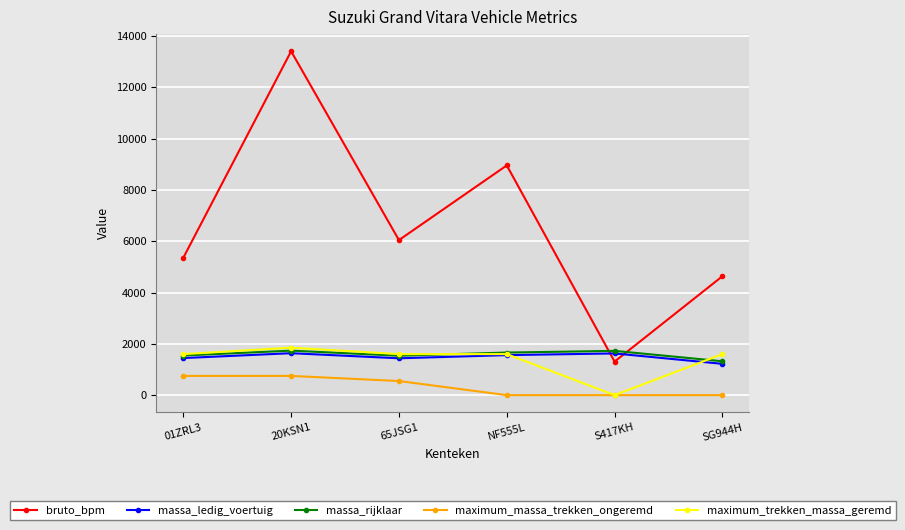

What is the total value across all series at 65JSG1?

11169